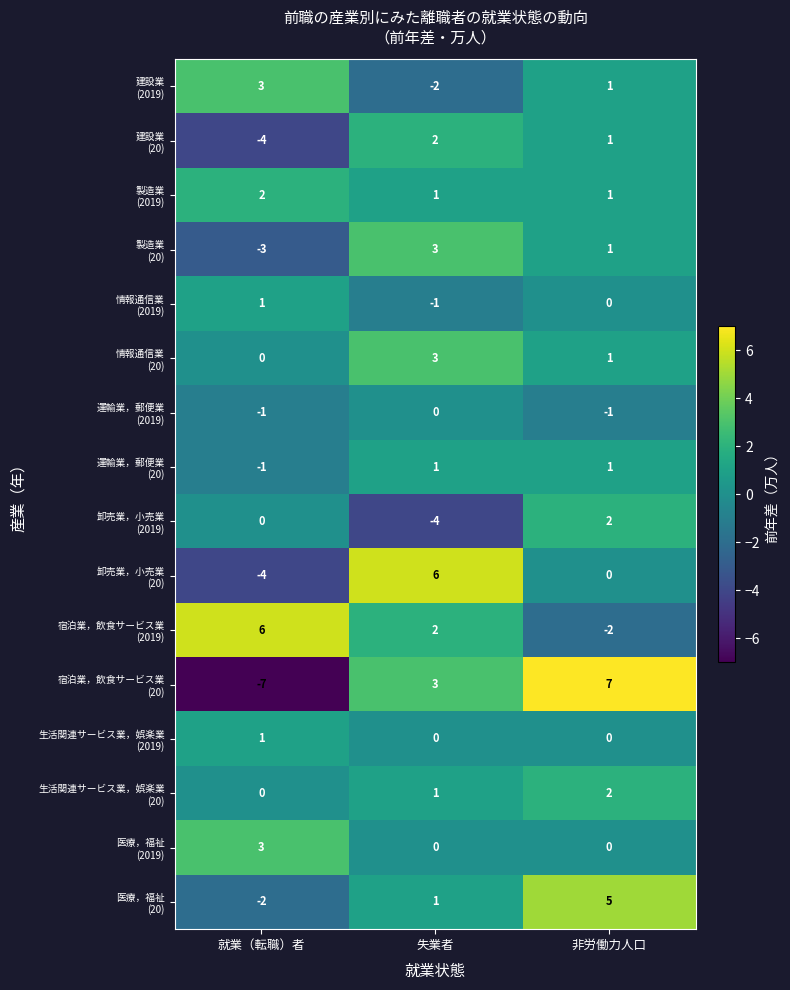

At which category is the sum across all series the highest?

非労働力人口